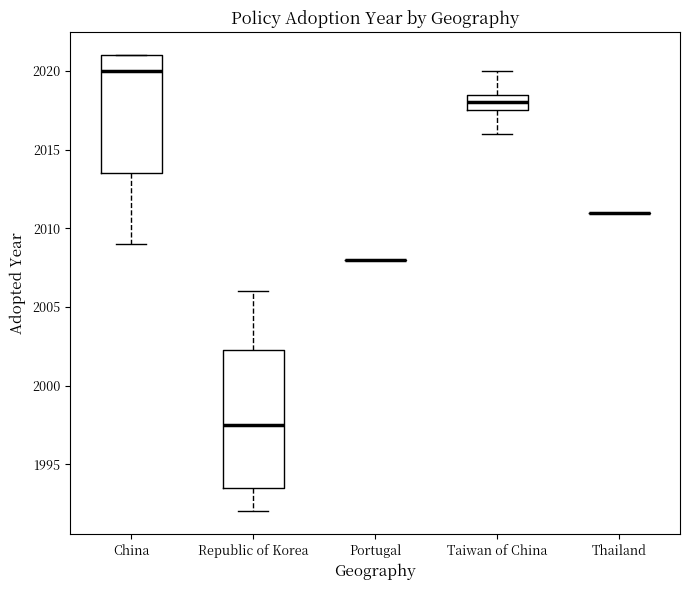

Where is the lower edge of the box for Taiwan of China on the y-axis? The values are not printed on the chart, so give them approximately, as read against the axis.

2017.5